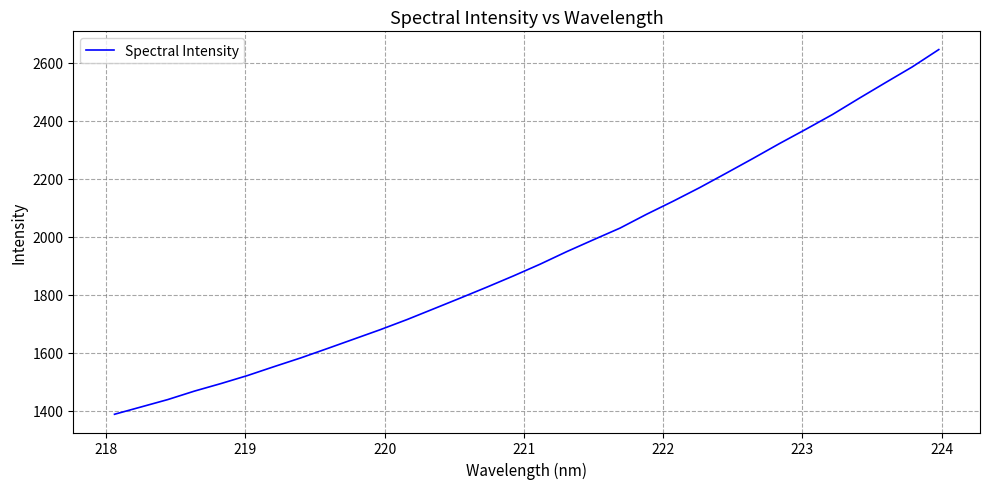

What is the difference between the maximum and minimum values?

1257.2